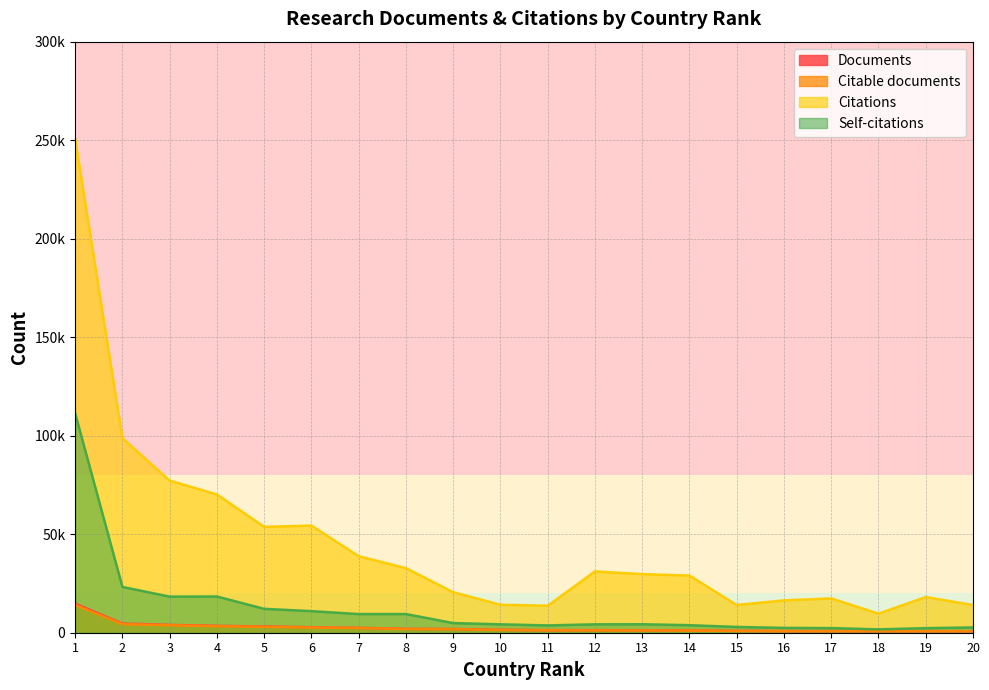

True or false: Citable documents and Documents intersect in this chart.

False